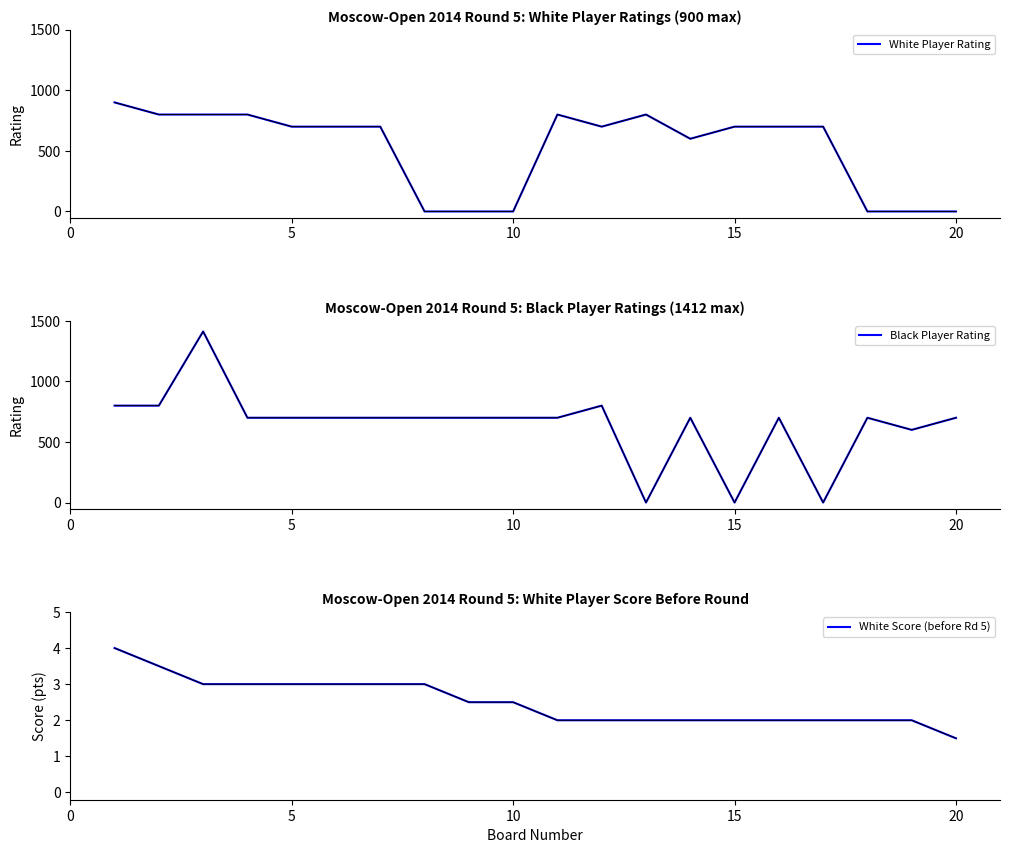

Reading right to left, what are all the values shown in this chart?

White Player Rating: 0.0	0.0	0.0	700.0	700.0	700.0	600.0	800.0	700.0	800.0	0.0	0.0	0.0	700.0	700.0	700.0	800.0	800.0	800.0	900.0
Black Player Rating: 700.0	600.0	700.0	0.0	700.0	0.0	700.0	0.0	800.0	700.0	700.0	700.0	700.0	700.0	700.0	700.0	700.0	1412.0	800.0	800.0
White Score (before Rd 5): 1.5	2.0	2.0	2.0	2.0	2.0	2.0	2.0	2.0	2.0	2.5	2.5	3.0	3.0	3.0	3.0	3.0	3.0	3.5	4.0